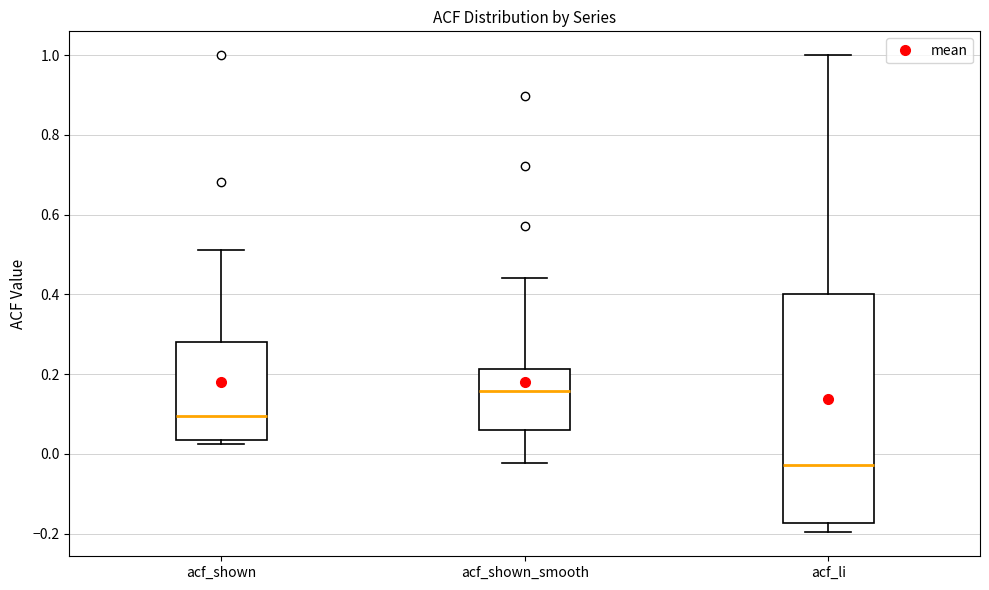

Reading left to right, transcribe this box plot: for each box, give where its median line is, the range the box spans, and where its two whiskers end, as read against the y-axis. The values are not printed on the chart, so give them approximately, as read against the axis.

acf_shown: median 0.10, box 0.04 to 0.28, whiskers 0.02 to 0.52
acf_shown_smooth: median 0.16, box 0.06 to 0.22, whiskers -0.02 to 0.44
acf_li: median -0.02, box -0.18 to 0.40, whiskers -0.20 to 1.00